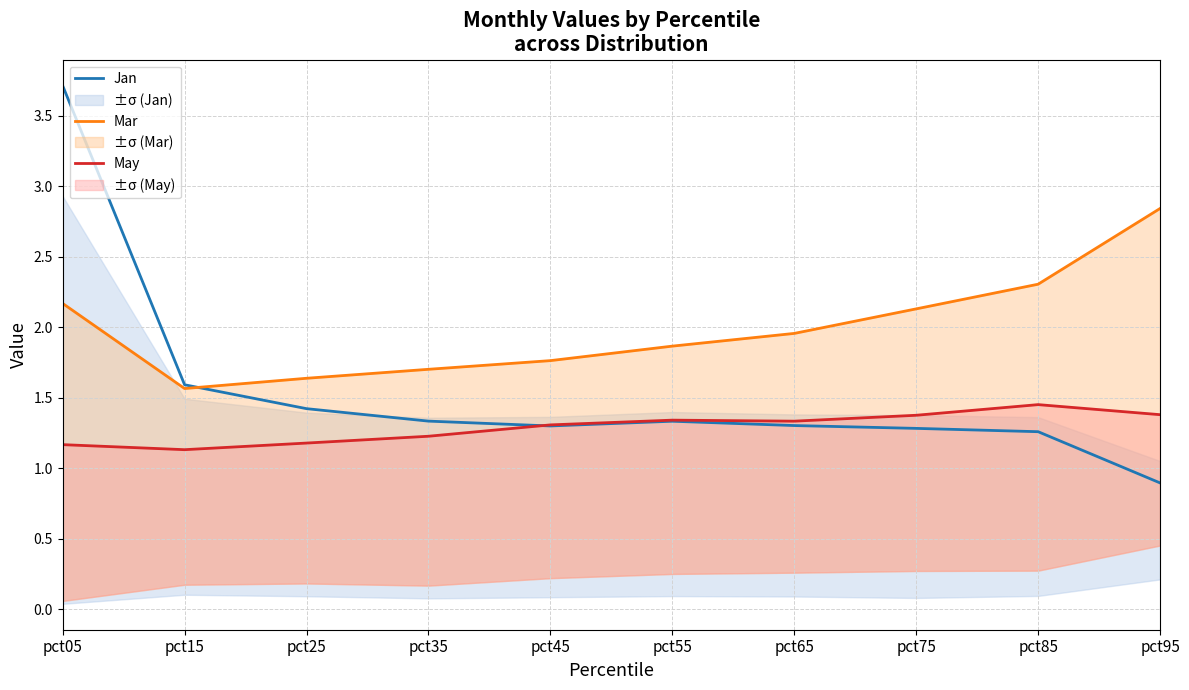

What is the difference between the maximum and minimum values in the May series?

0.3